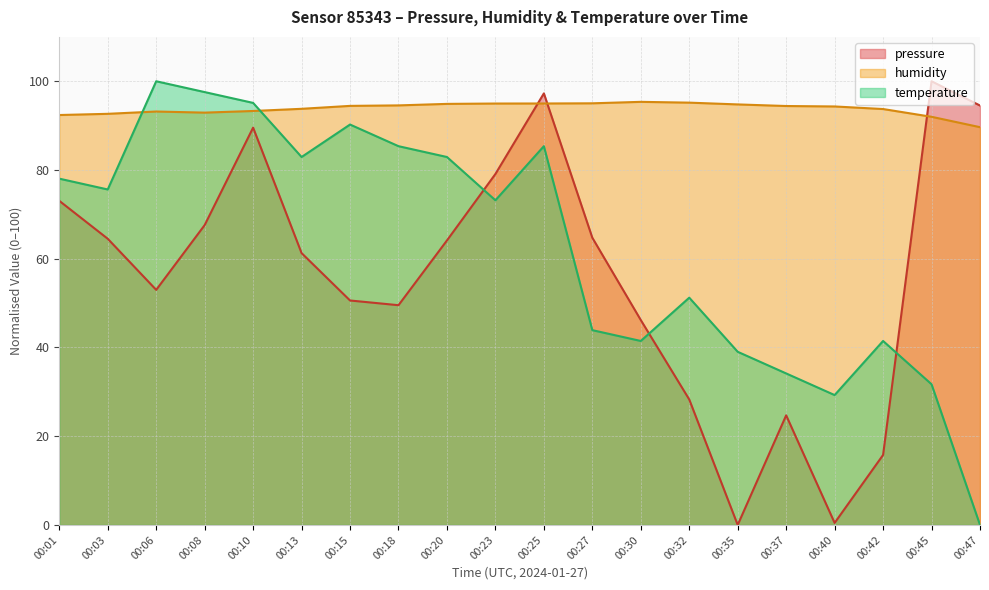

Read the pressure value at 00:20.

64.1